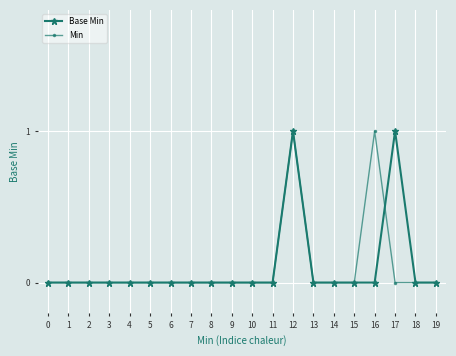

Is the value of Min at 10 greater than the value of Base Min at 12?

No